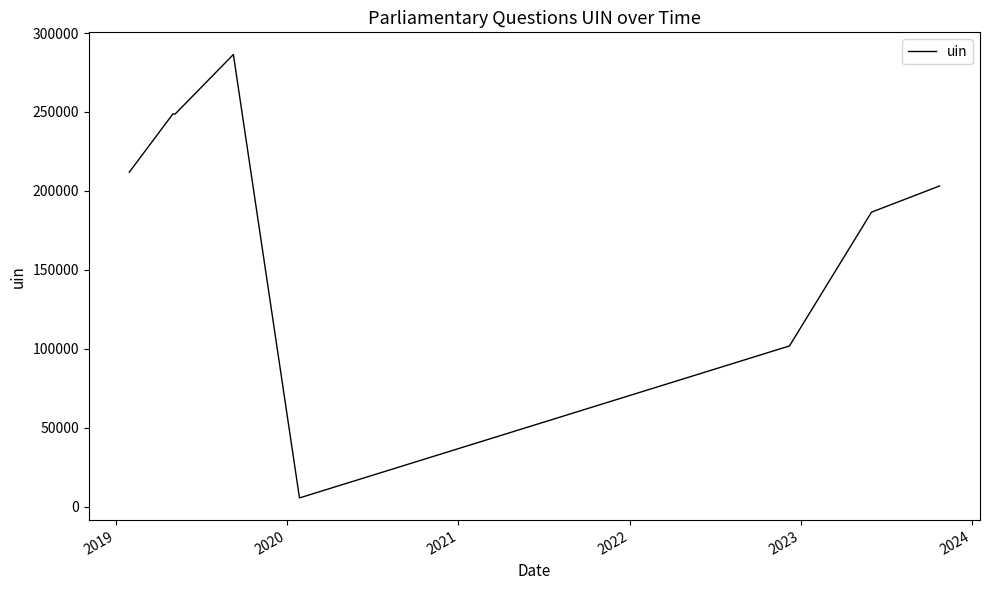

What is the value of the 1st point from the left?

211828